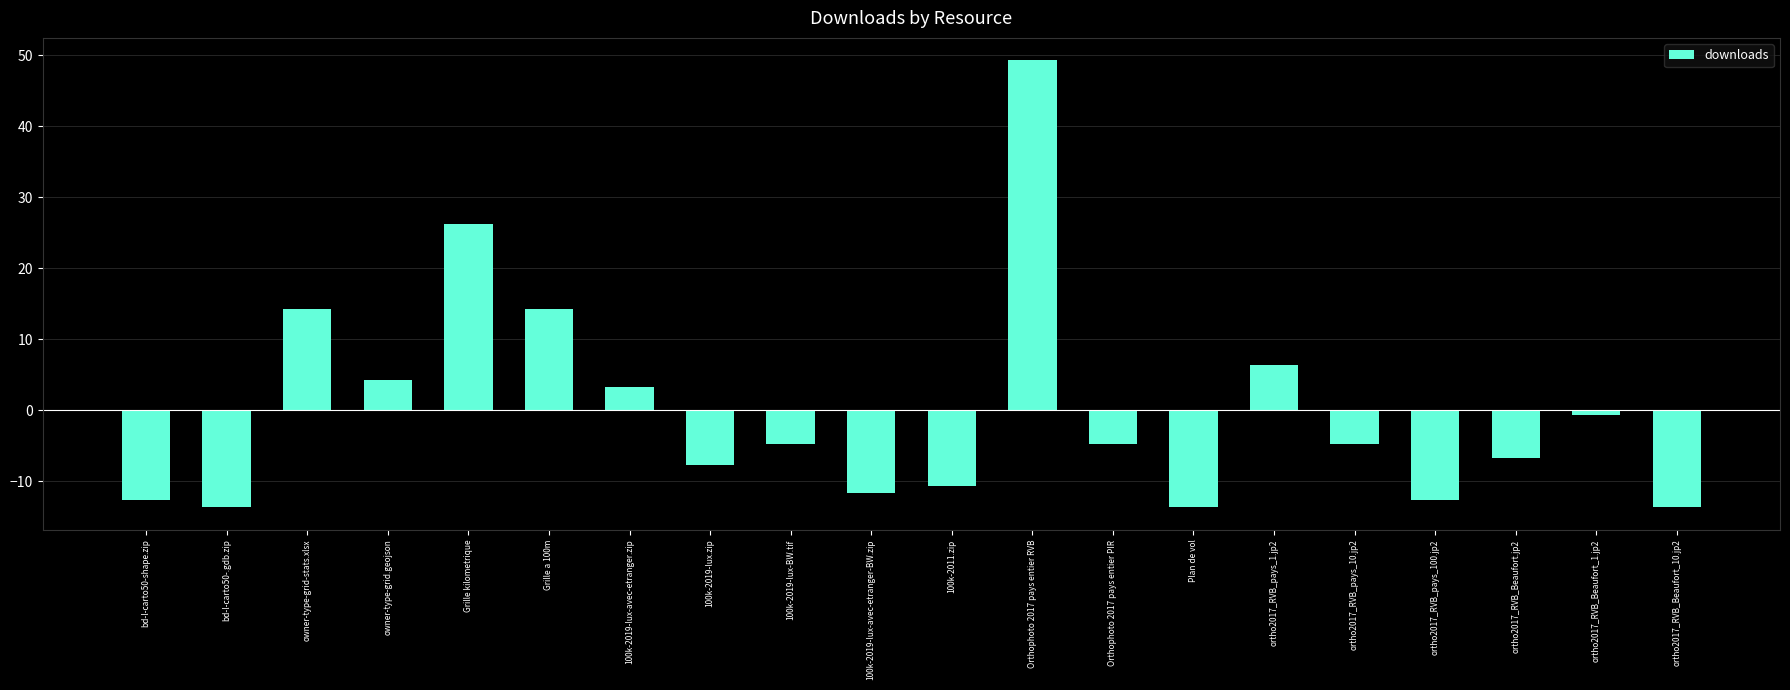

Reading left to right, list all the values displayed in this chart.

bd-l-carto50-shape.zip=-12.7	bd-l-carto50-.gdb.zip=-13.7	owner-type-grid-stats.xlsx=14.3	owner-type-grid.geojson=4.3	Grille kilometrique=26.3	Grille a 100m=14.3	100k-2019-lux-avec-etranger.zip=3.3	100k-2019-lux.zip=-7.7	100k-2019-lux-BW.tif=-4.7	100k-2019-lux-avec-etranger-BW.zip=-11.7	100k-2011.zip=-10.7	Orthophoto 2017 pays entier RVB=49.3	Orthophoto 2017 pays entier PIR=-4.7	Plan de vol=-13.7	ortho2017_RVB_pays_1.jp2=6.3	ortho2017_RVB_pays_10.jp2=-4.7	ortho2017_RVB_pays_100.jp2=-12.7	ortho2017_RVB_Beaufort.jp2=-6.7	ortho2017_RVB_Beaufort_1.jp2=-0.7	ortho2017_RVB_Beaufort_10.jp2=-13.7